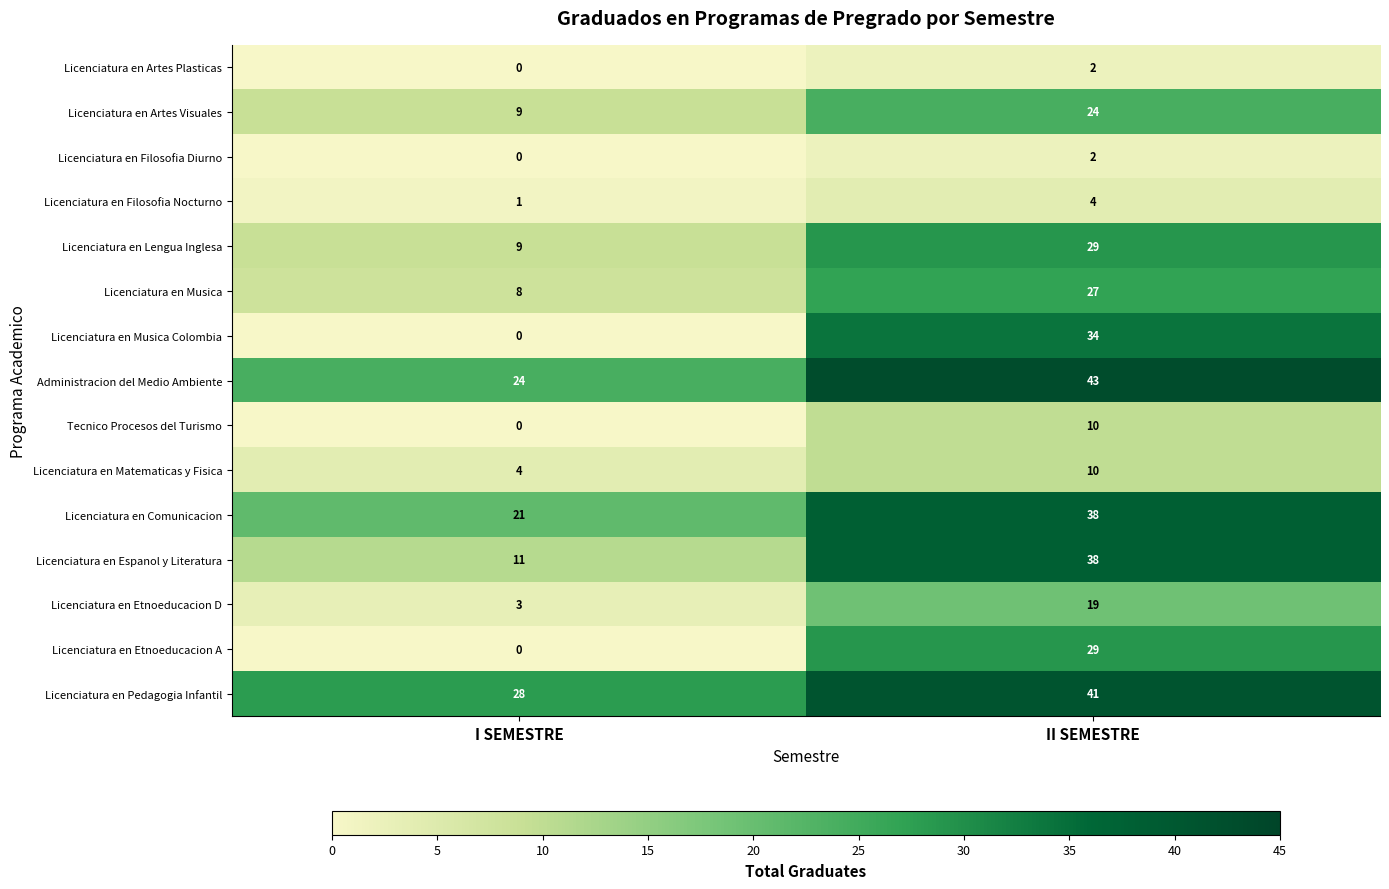

Which category has the highest value across all series?

II SEMESTRE